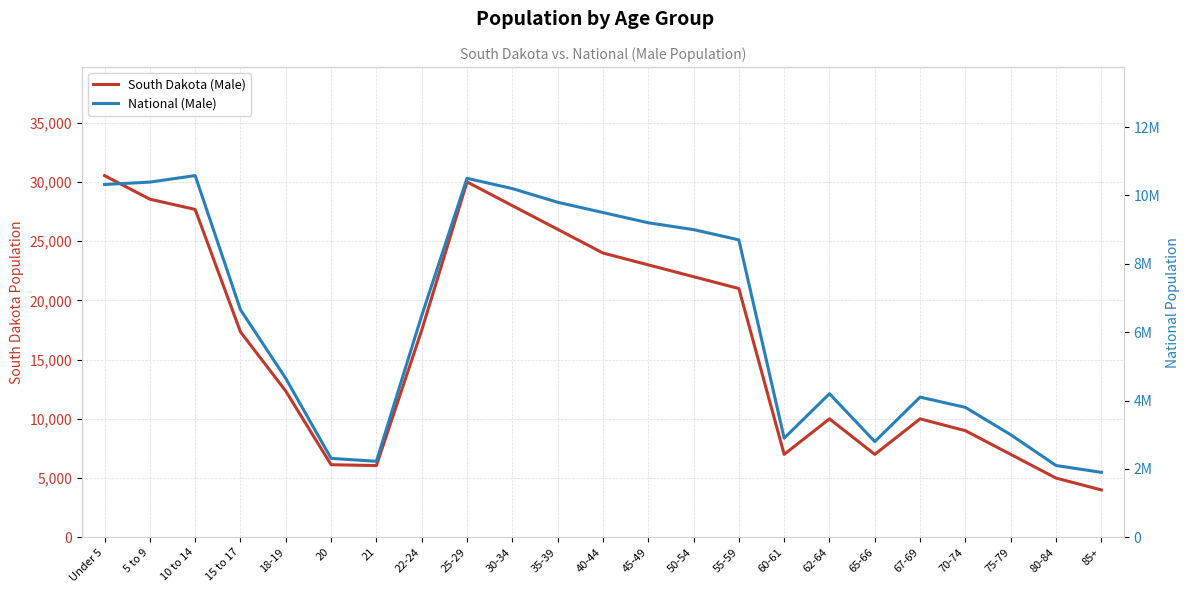

What is the highest value of the National (Male) series?

10579862